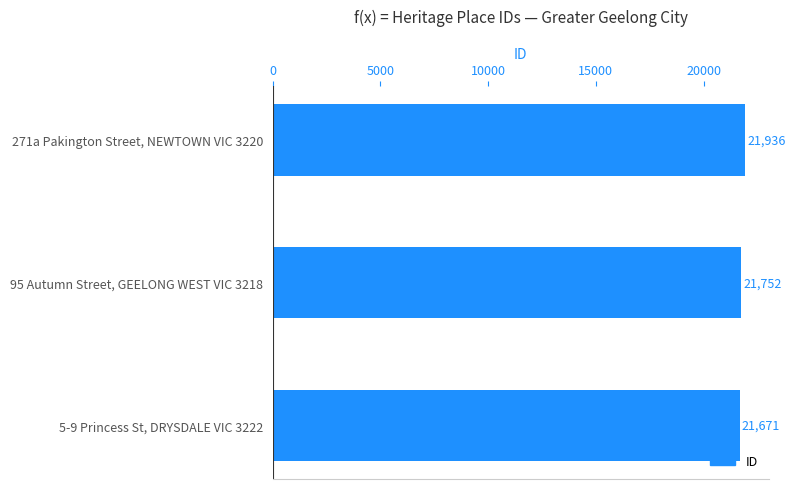

How many data points are less than 21752?

1